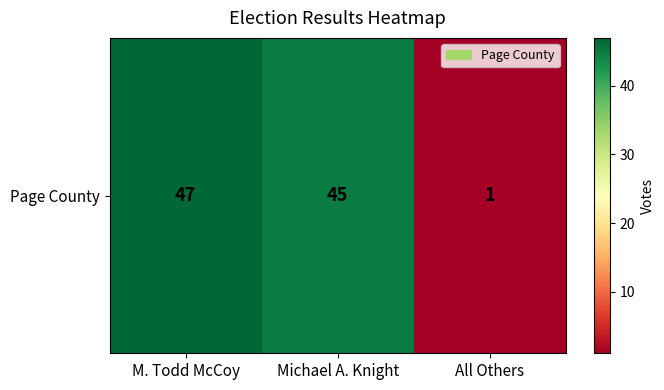

What is the sum of all values?

93